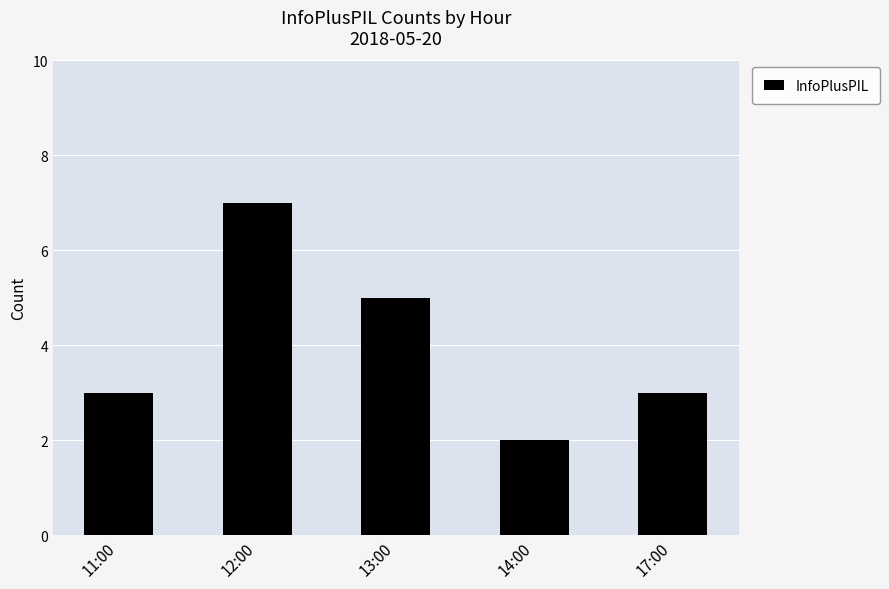

What position from the left is 17:00?

5